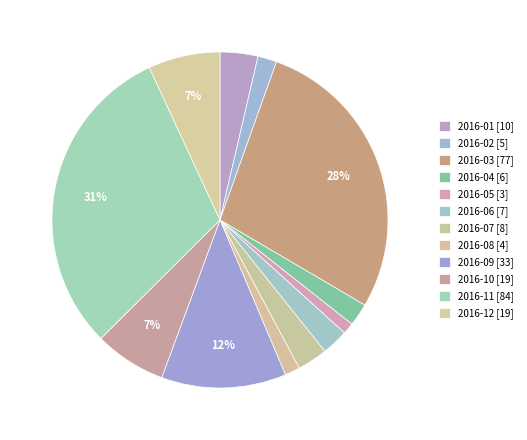

To the nearest percent, what is the difference between the 2016-06 and 2016-12 slice percentages?

4%